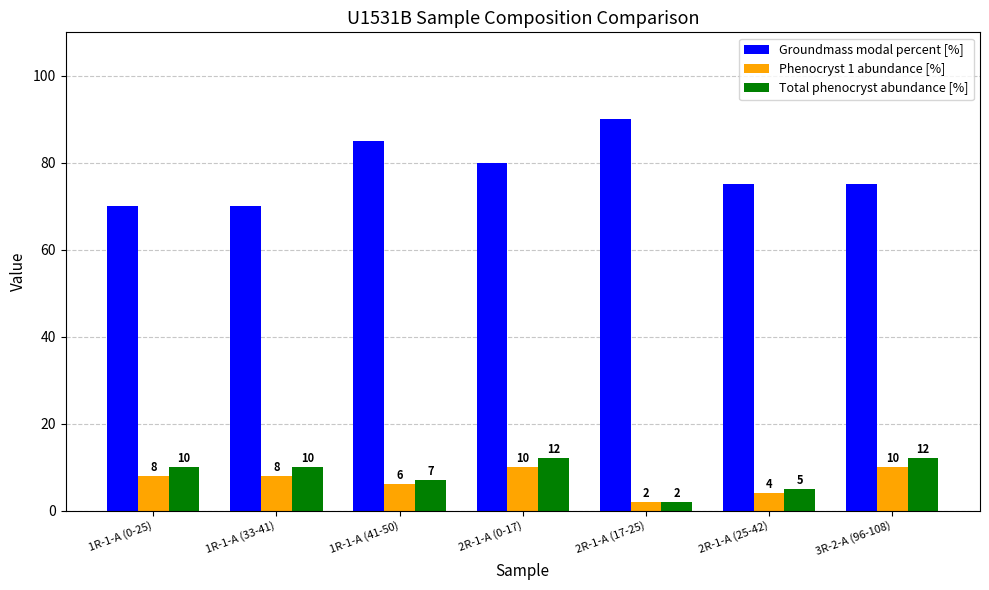

What is the highest value of the Total phenocryst abundance [%] series?

12